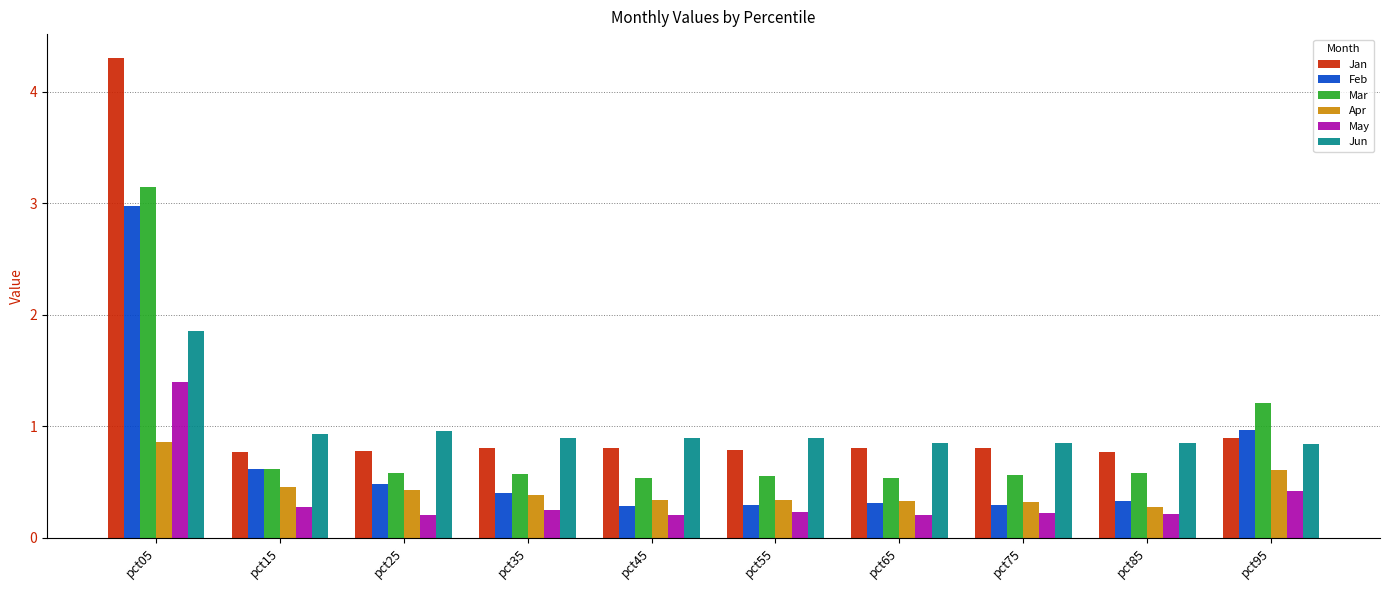

What value does the Jun series have at pct05?

1.9